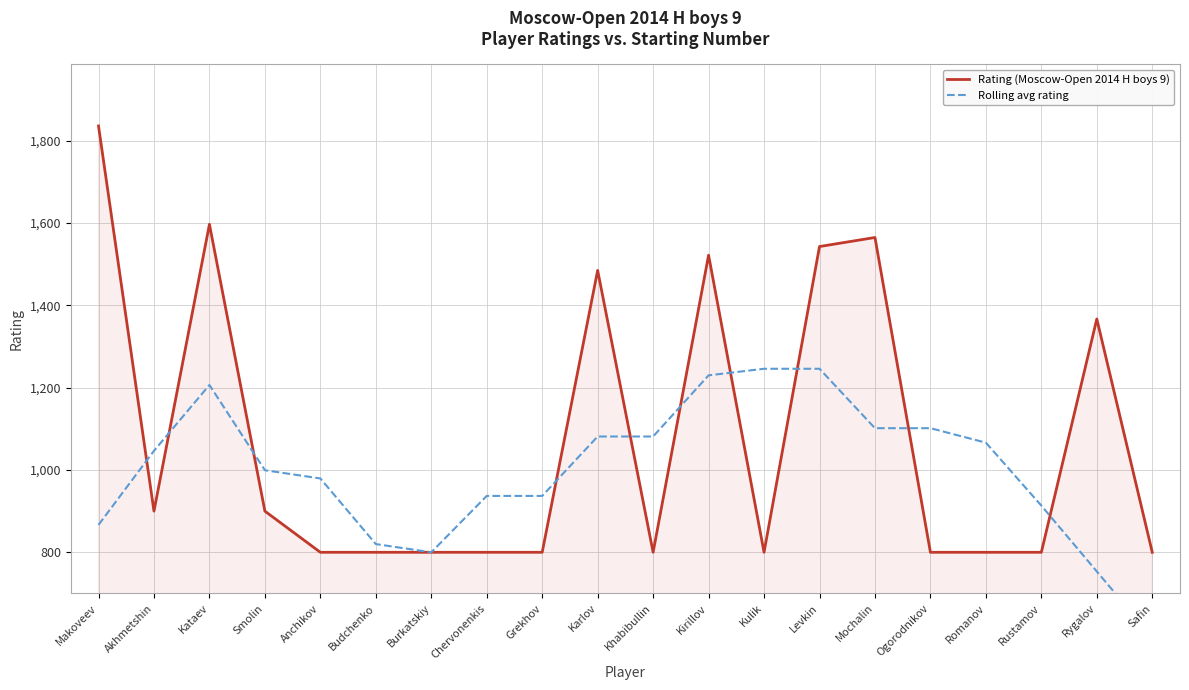

At how many categories does at least one series exceed 1062?

11